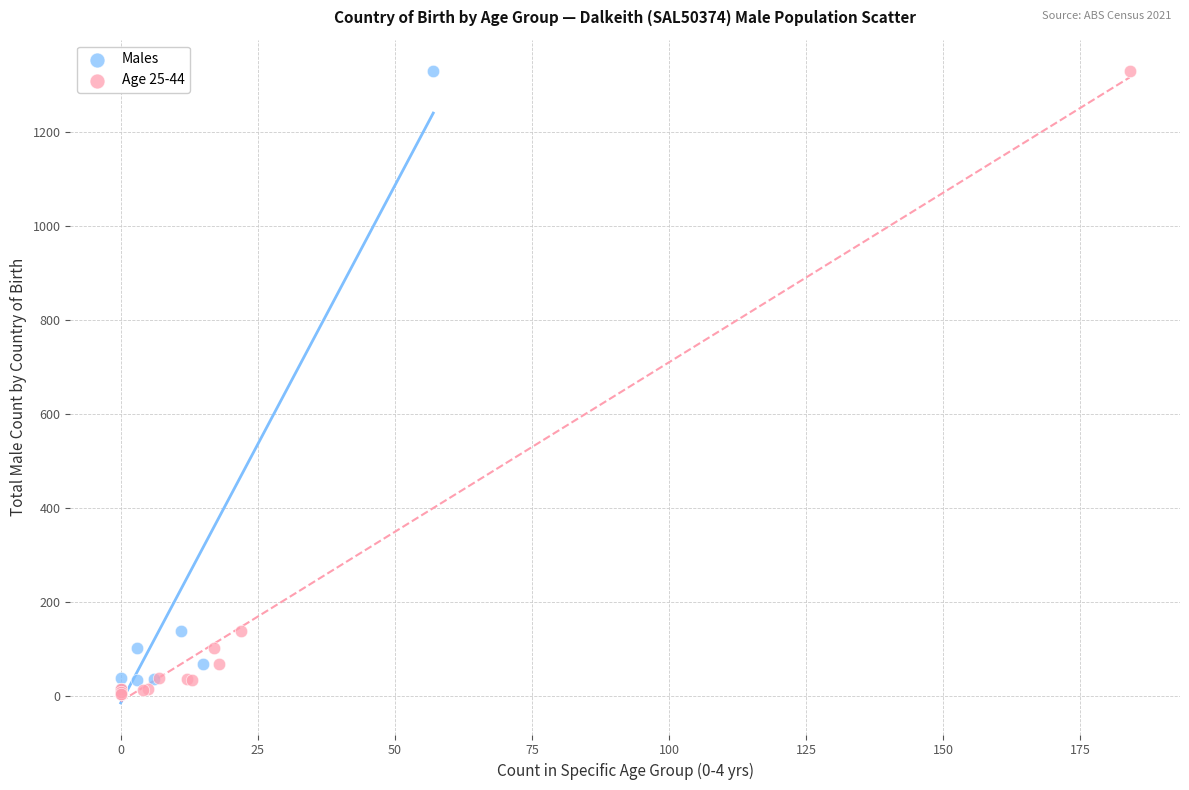

What are all the series names shown in the legend?

Males, Age 25-44